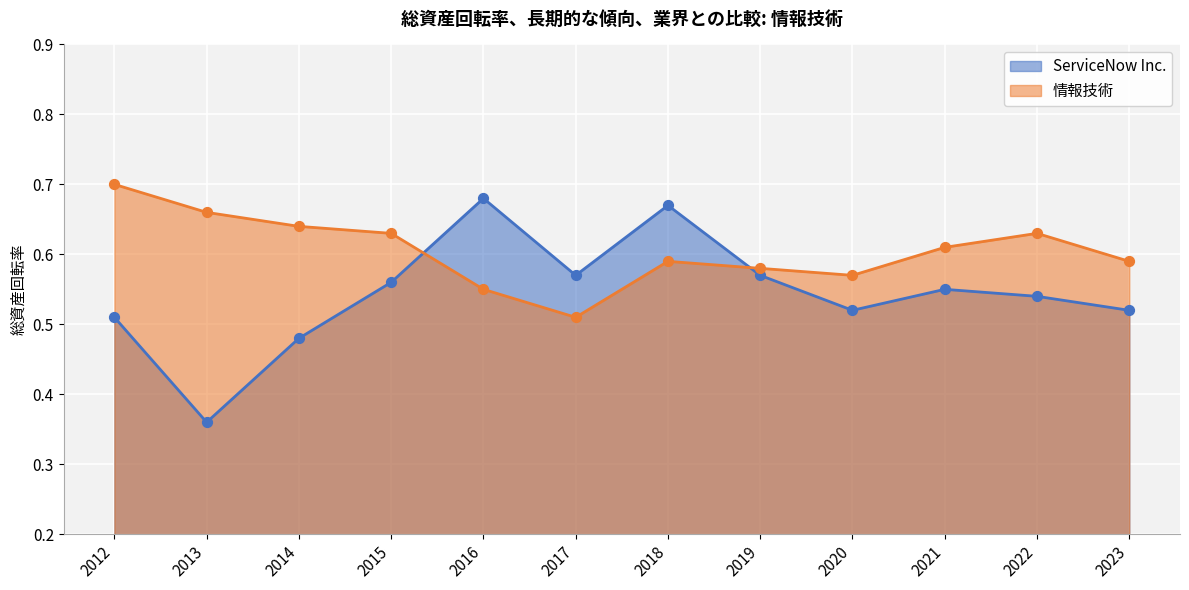

At how many categories does at least one series exceed 0?

12